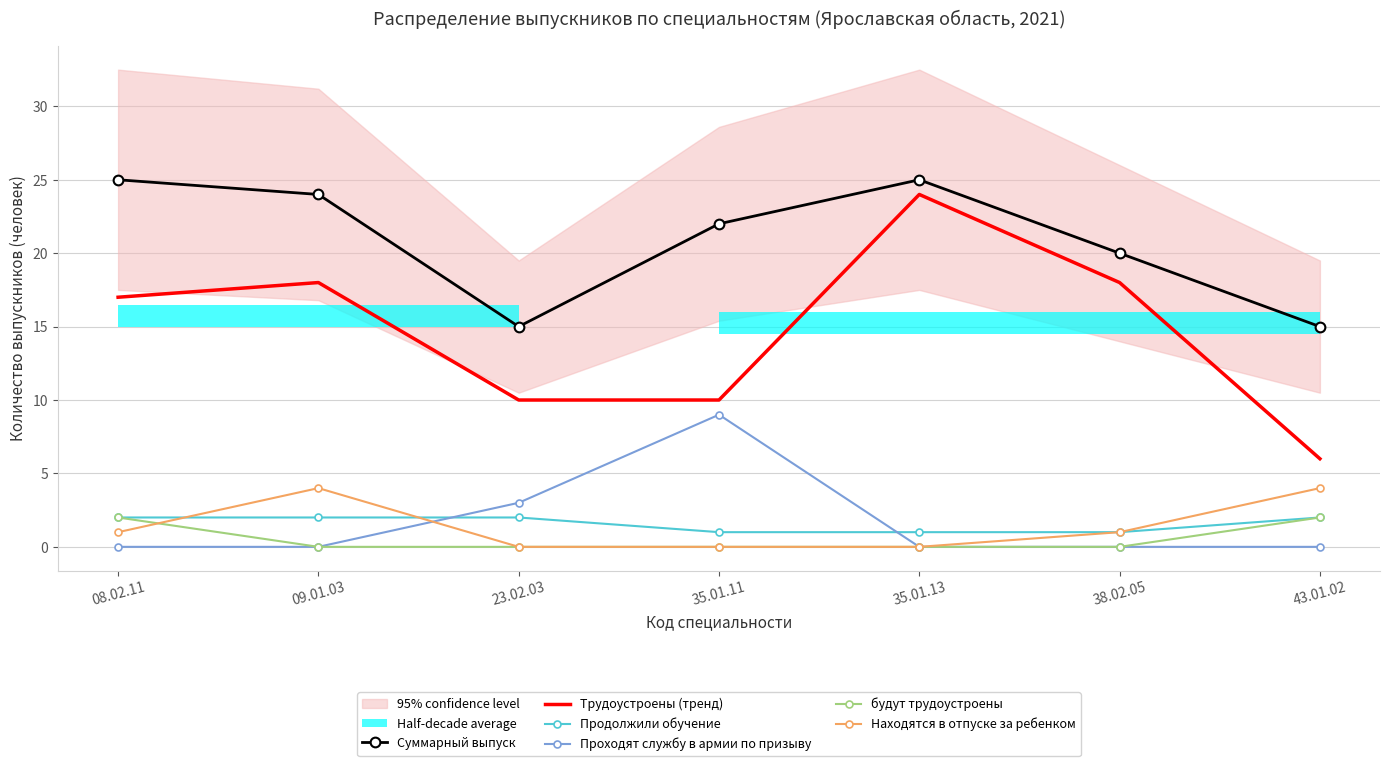

What is the average value of the Проходят службу в армии по призыву series?

2